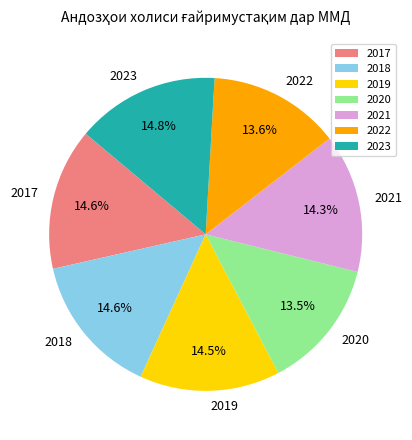

True or false: 2022 accounts for 28% of the total.

False